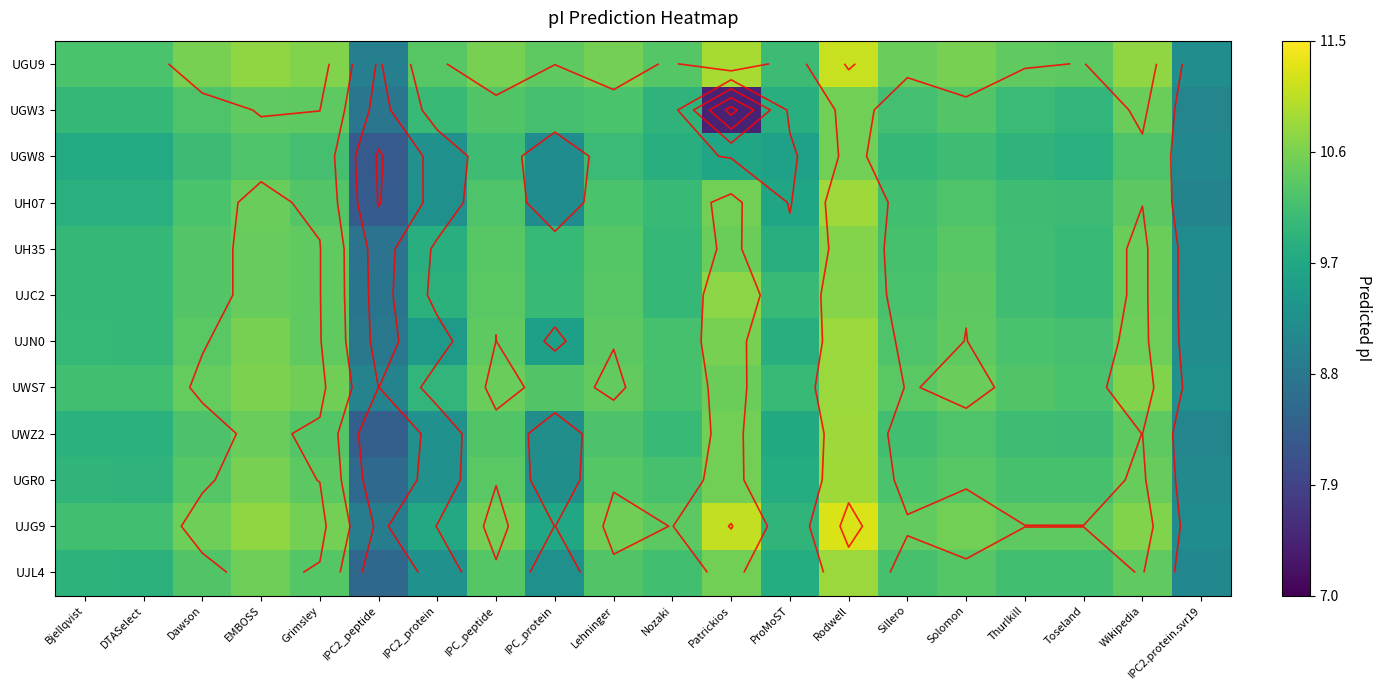

Rank the categories by UGW3 value from lowest to highest.

Patrickios, IPC2_peptide, IPC2.protein.svr19, ProMoST, Nozaki, Toseland, Bjellqvist, DTASelect, IPC2_protein, Thurlkill, Sillero, IPC_protein, Lehninger, Dawson, IPC_peptide, Solomon, Grimsley, EMBOSS, Wikipedia, Rodwell